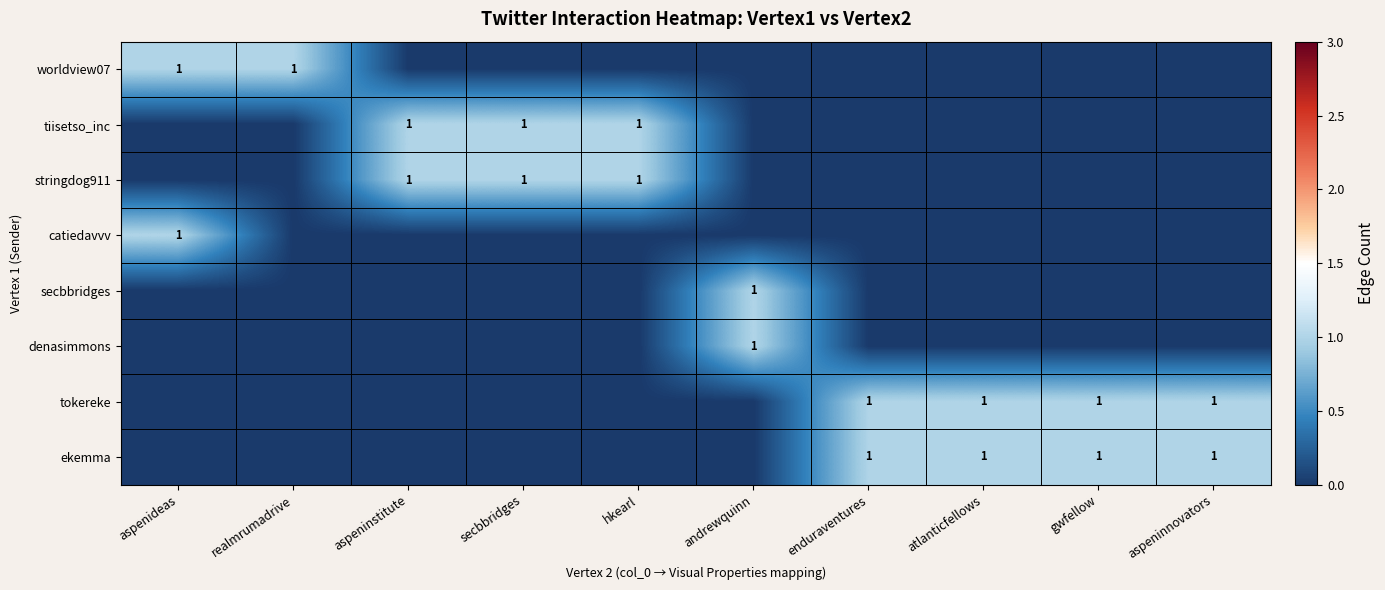

The ekemma series shows 1 at gwfellow. True or false?

True